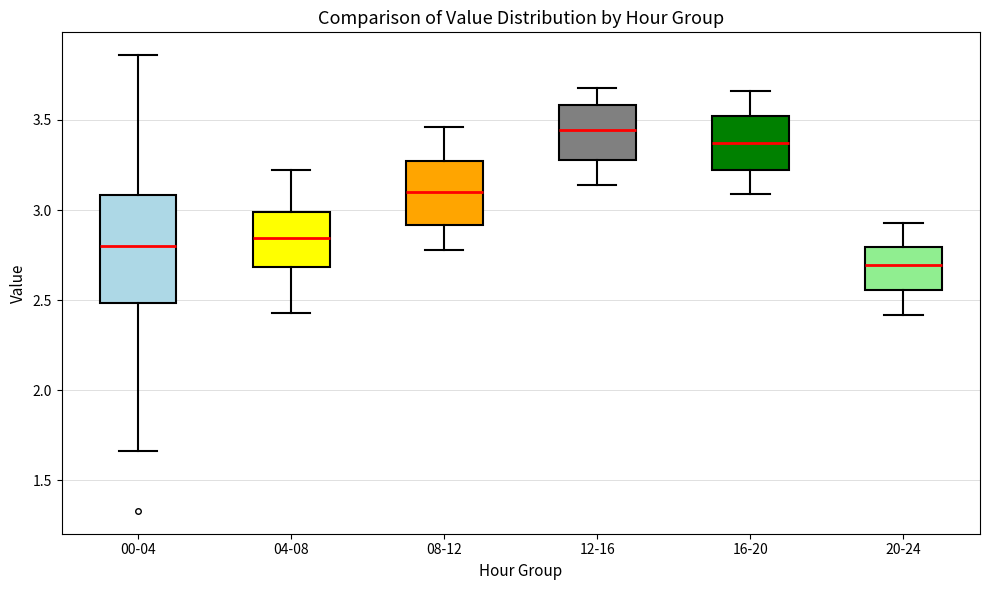

Comparing the boxes themselves (not the whiskers), which one is the tallest?

00-04